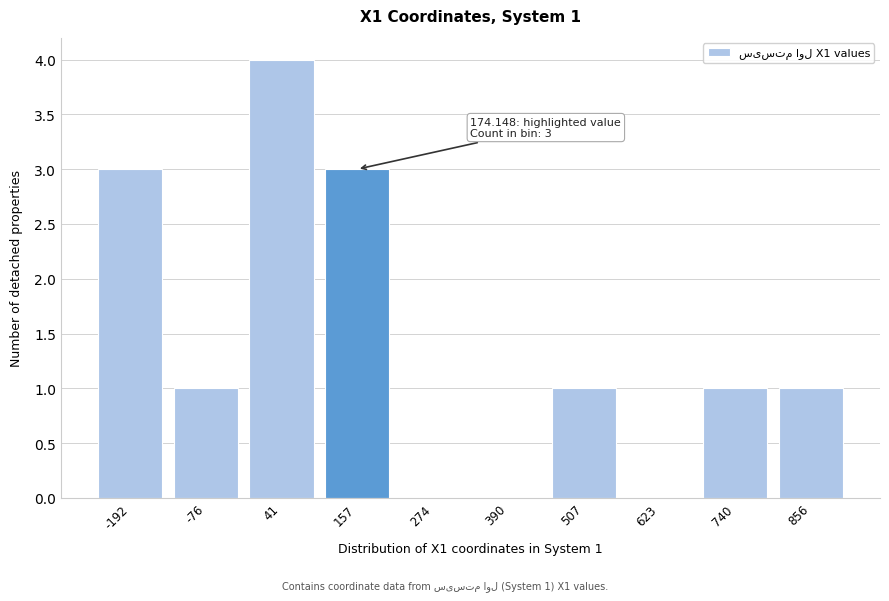

Reading right to left, list all the values displayed in this chart.

856=1	740=1	623=0	507=1	390=0	274=0	157=3	41=4	-76=1	-192=3